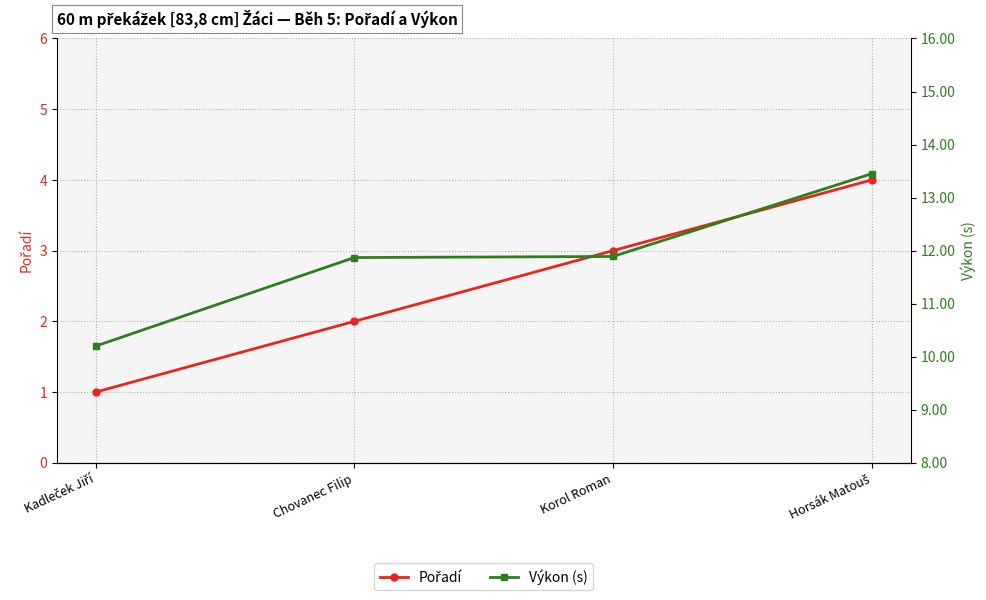

Which series has the largest total across all categories?

Výkon (s)